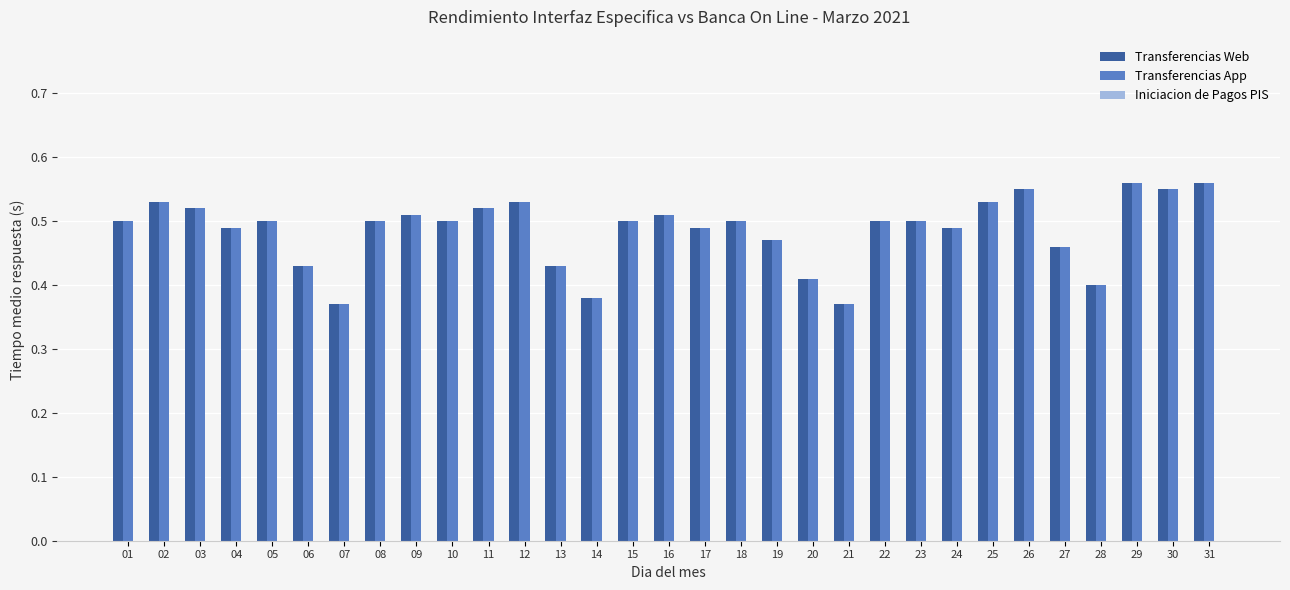

Is it true that Transferencias Web equals 0.4 at 20?

True